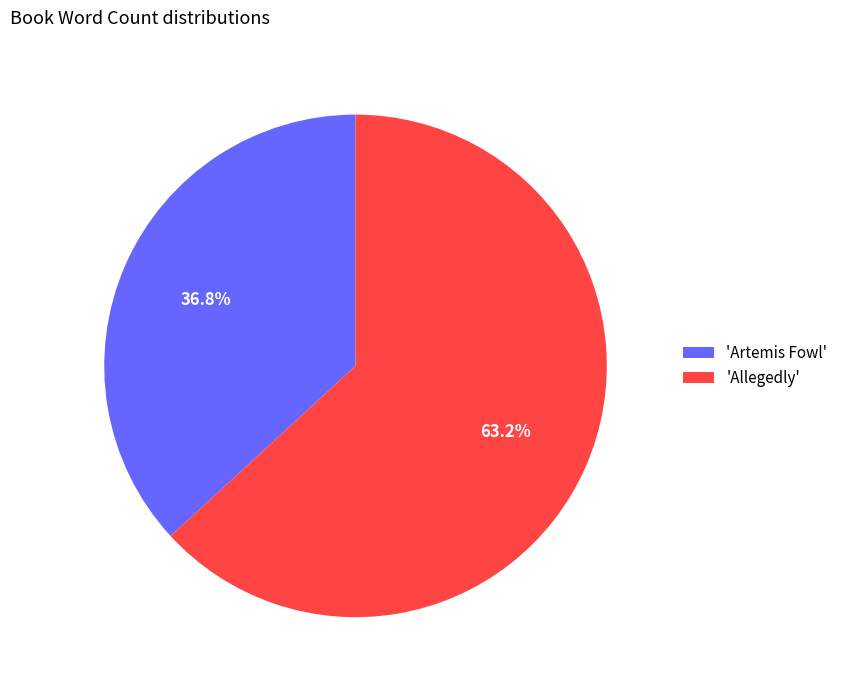

Count the number of slices in the pie.

2